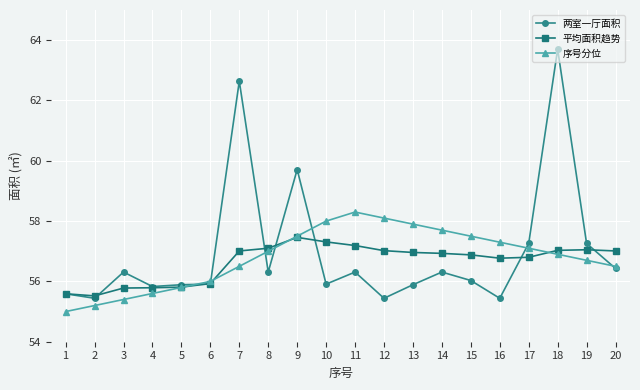

Is it true that 两室一厅面积 equals 25.6 at 14?

False